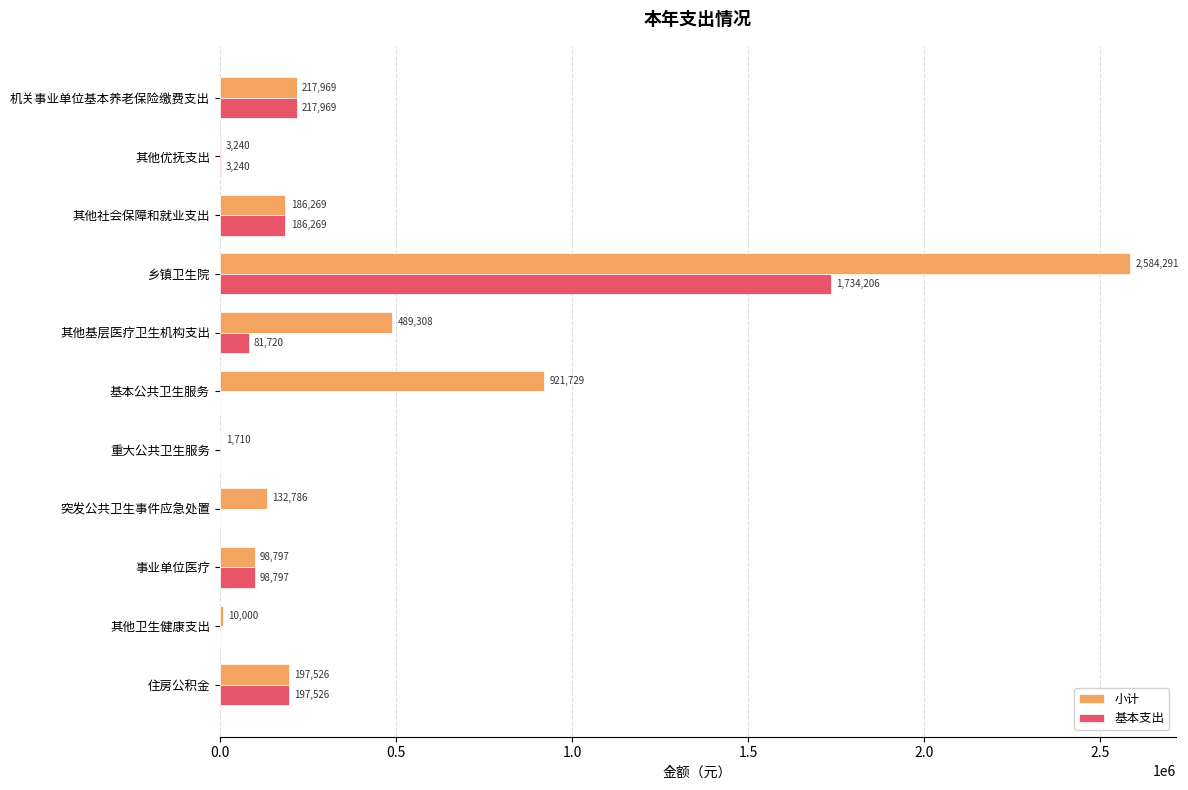

How many series are shown in this chart?

2